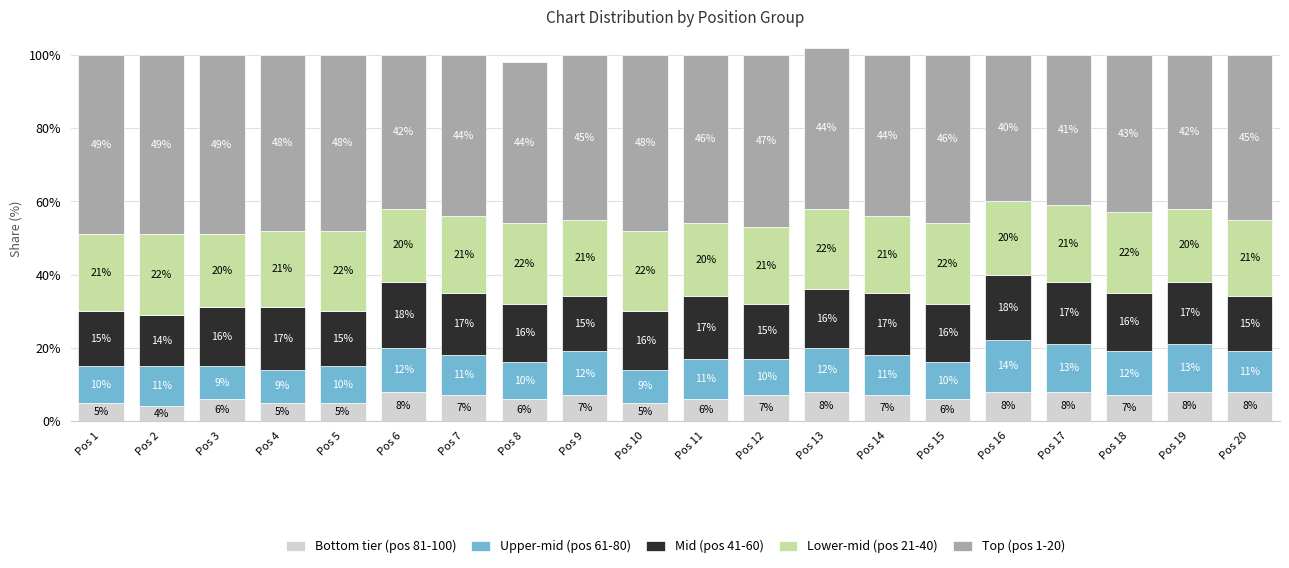

What is the difference between the maximum and second lowest values in the Bottom tier (pos 81-100) series?

3